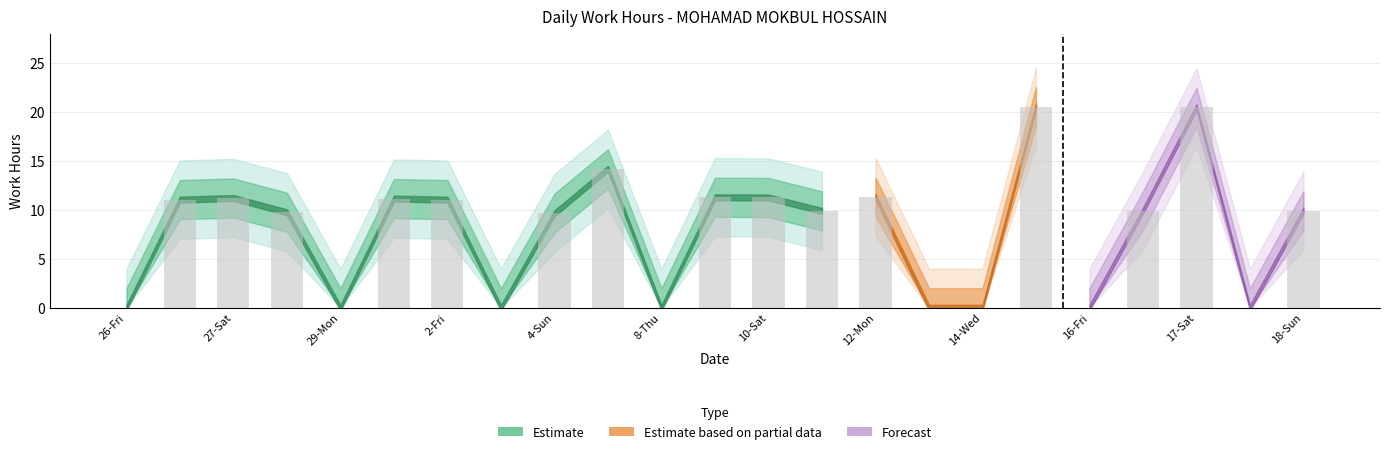

What is the sum of all values?

182.7